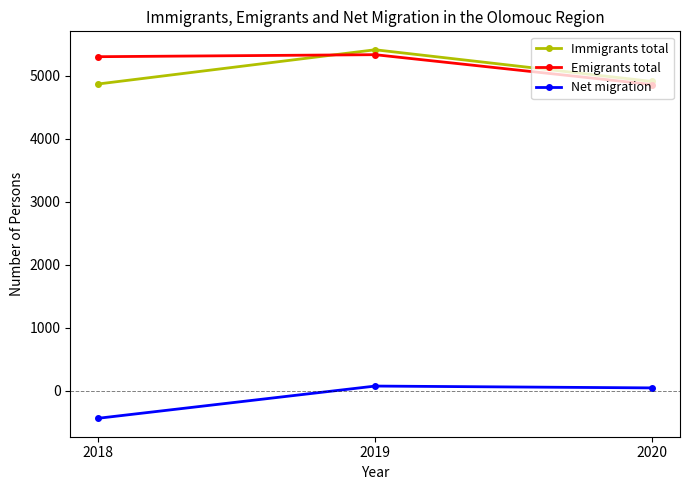

How many data points does each series have?

3